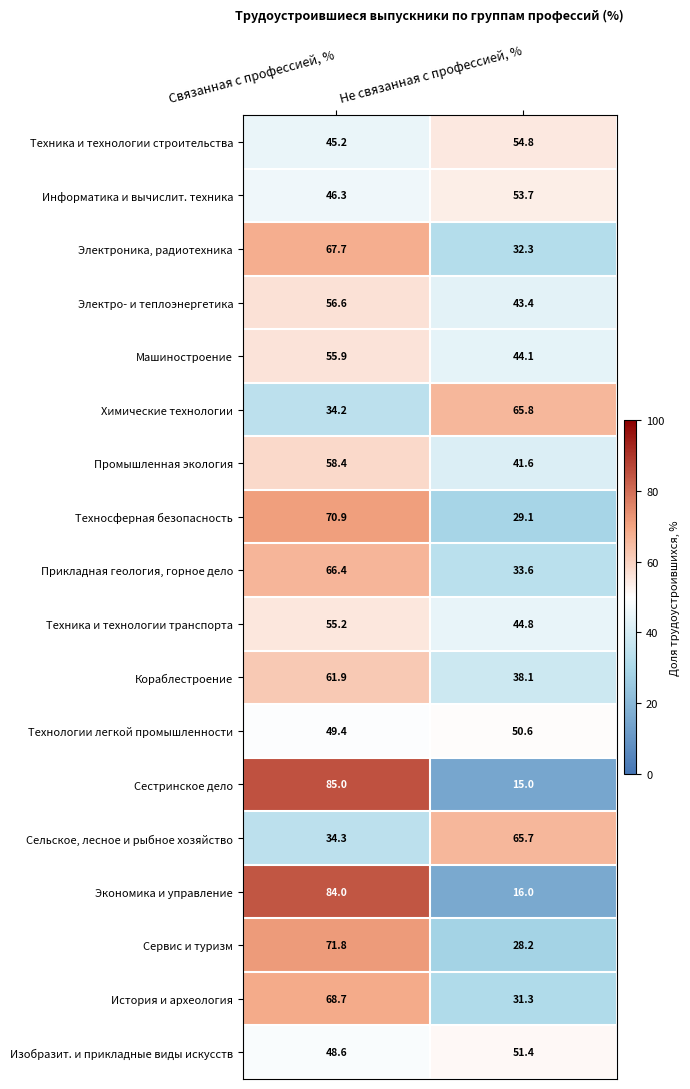

Read the Техносферная безопасность value at Не связанная с профессией, %.

29.1